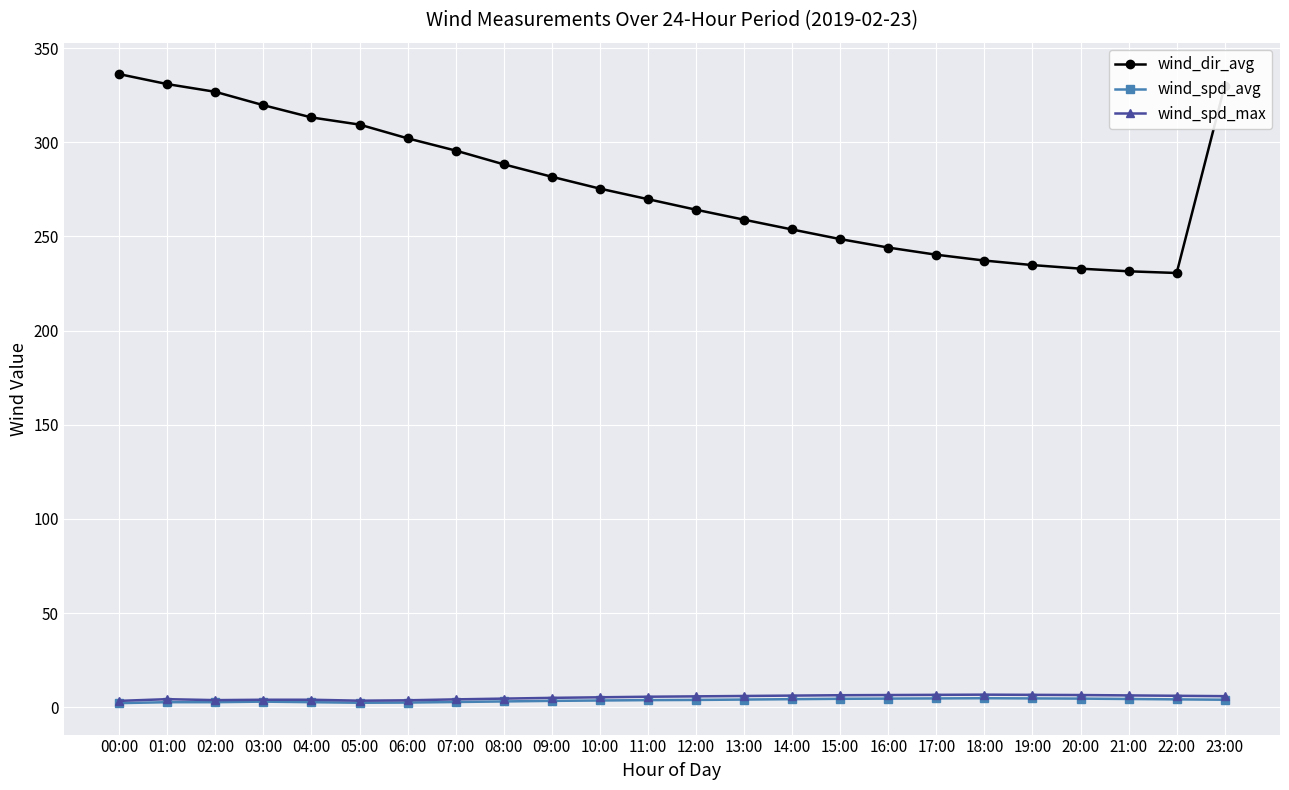

Is the value of wind_spd_avg at 13:00 greater than the value of wind_dir_avg at 09:00?

No